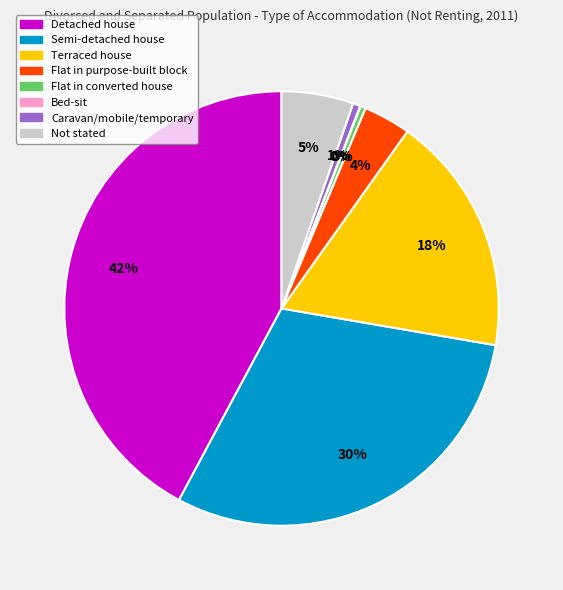

To the nearest percent, what is the average slice percentage?

12%